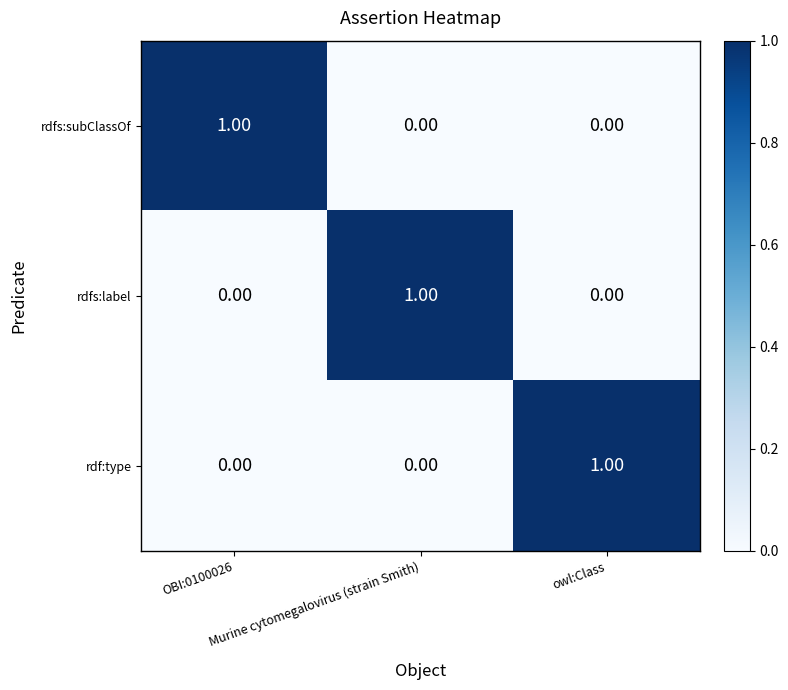

At how many categories does at least one series exceed 0?

3